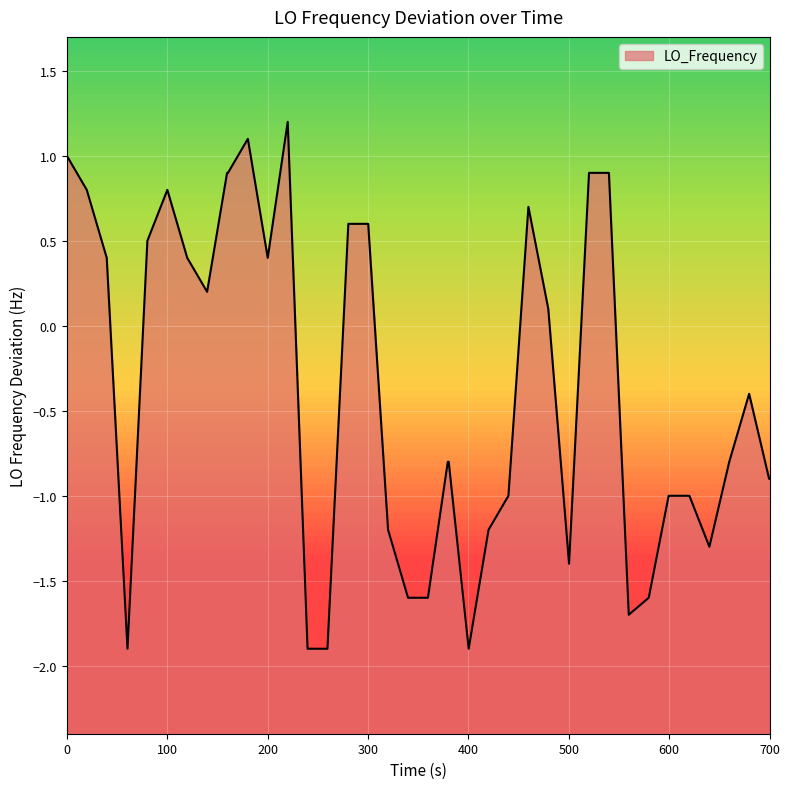

What is the maximum value for LO_Frequency?

1.2